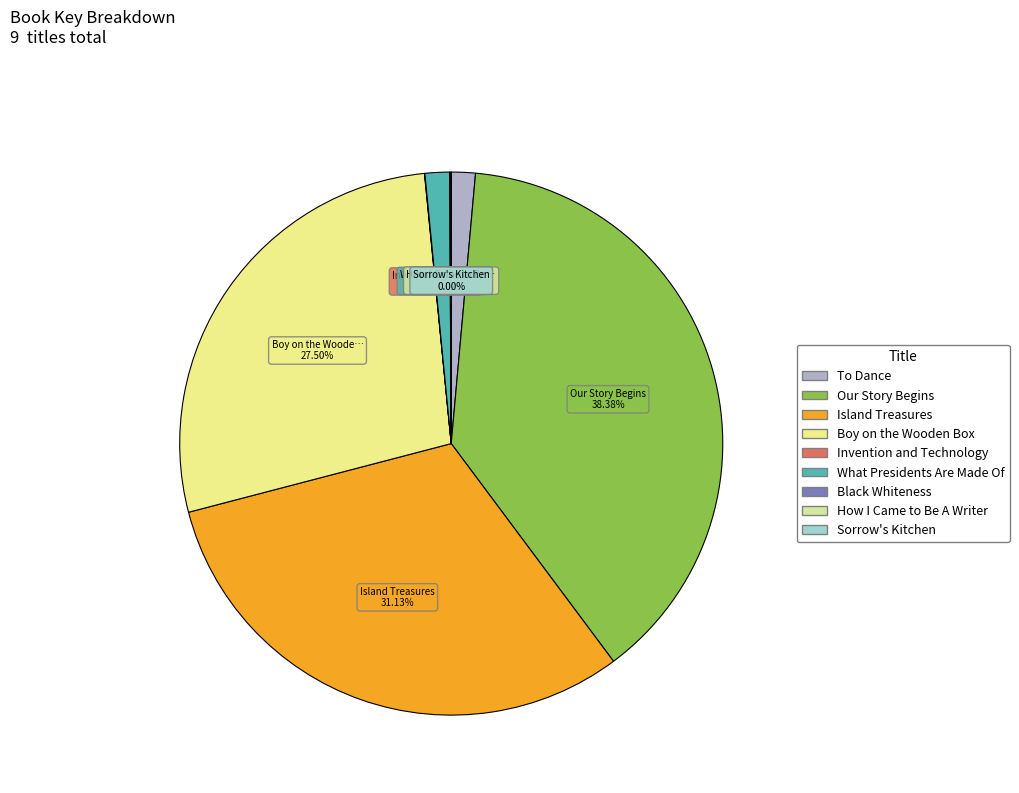

Is it true that Sorrow's Kitchen is 0% of the pie?

True